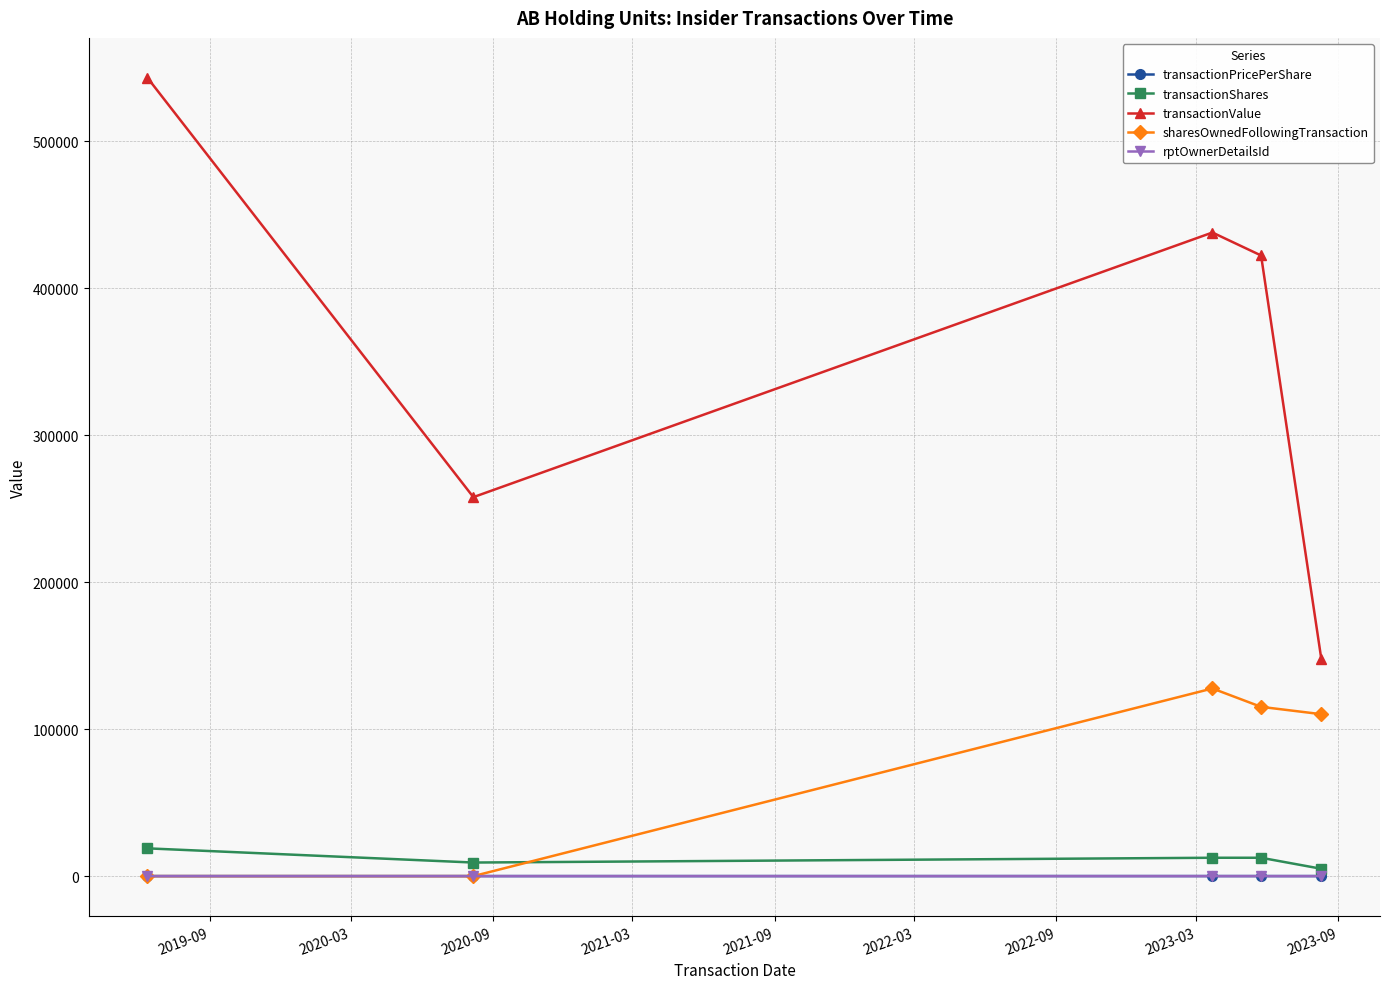

Which series has the widest spread of values?

transactionValue